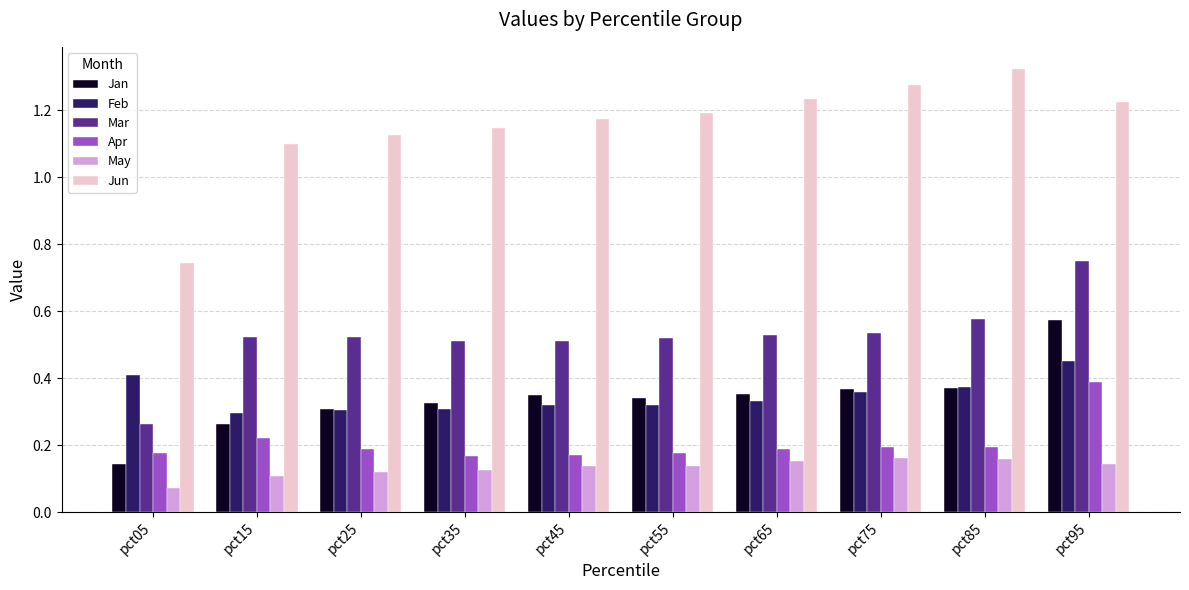

The Mar series shows 0.5 at pct25. True or false?

True